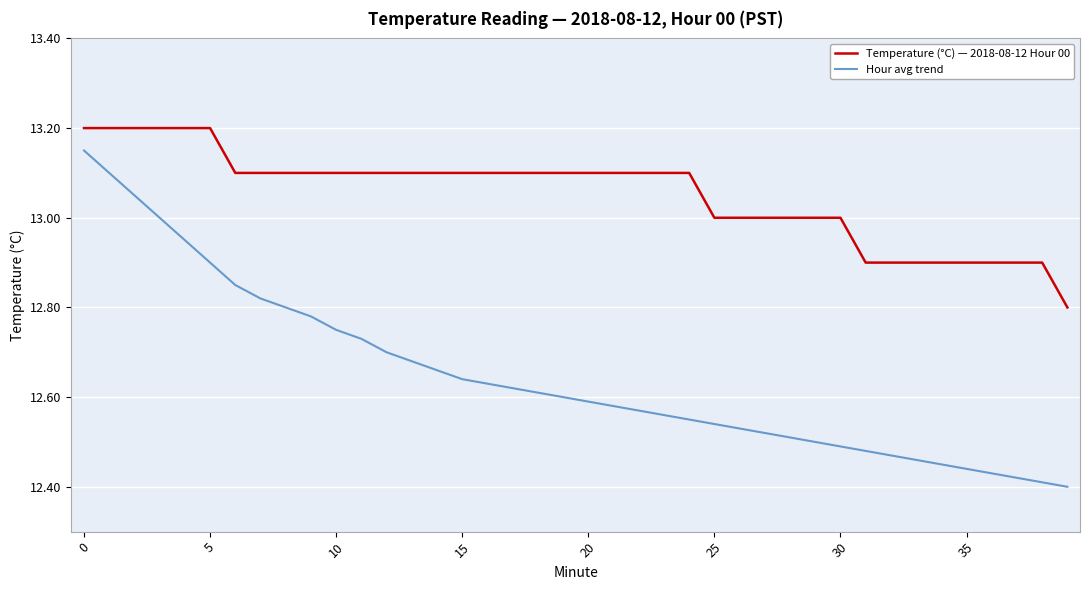

What is the difference between the maximum and minimum values in the Temperature (°C) — 2018-08-12 Hour 00 series?

0.4